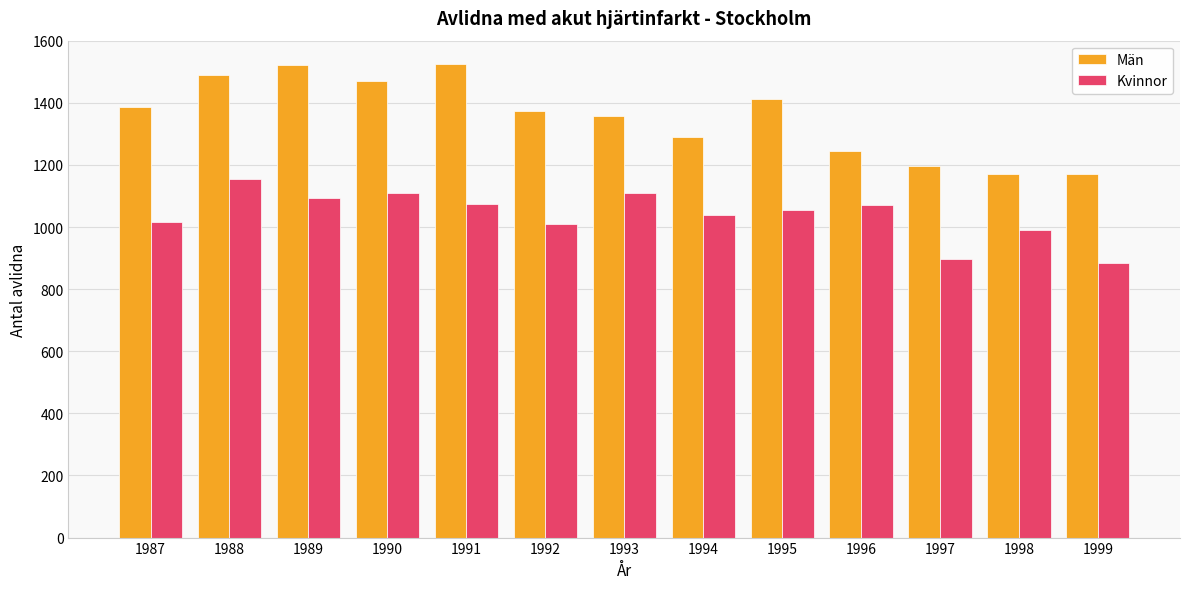

What is the sum of the Kvinnor values at 1988 and 1993?

2267